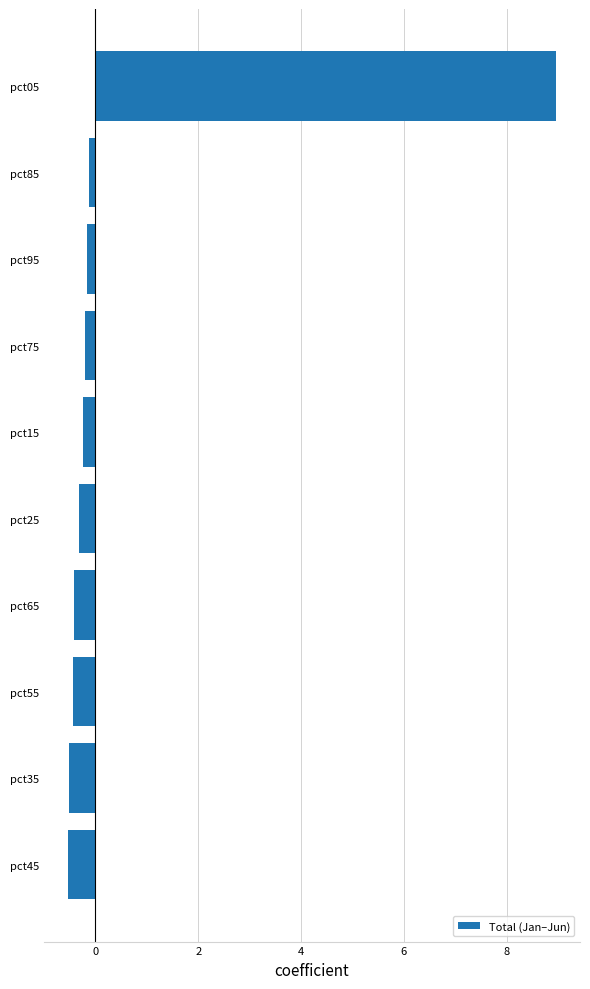

What is the difference between the second highest and minimum values?

0.4